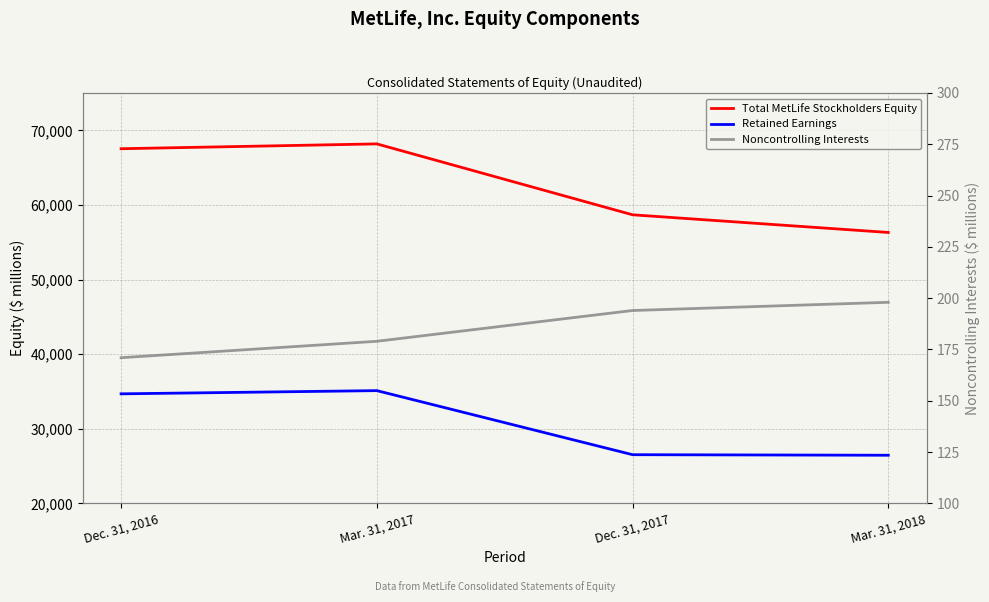

What is the difference between the maximum and second lowest values in the Noncontrolling Interests series?

19